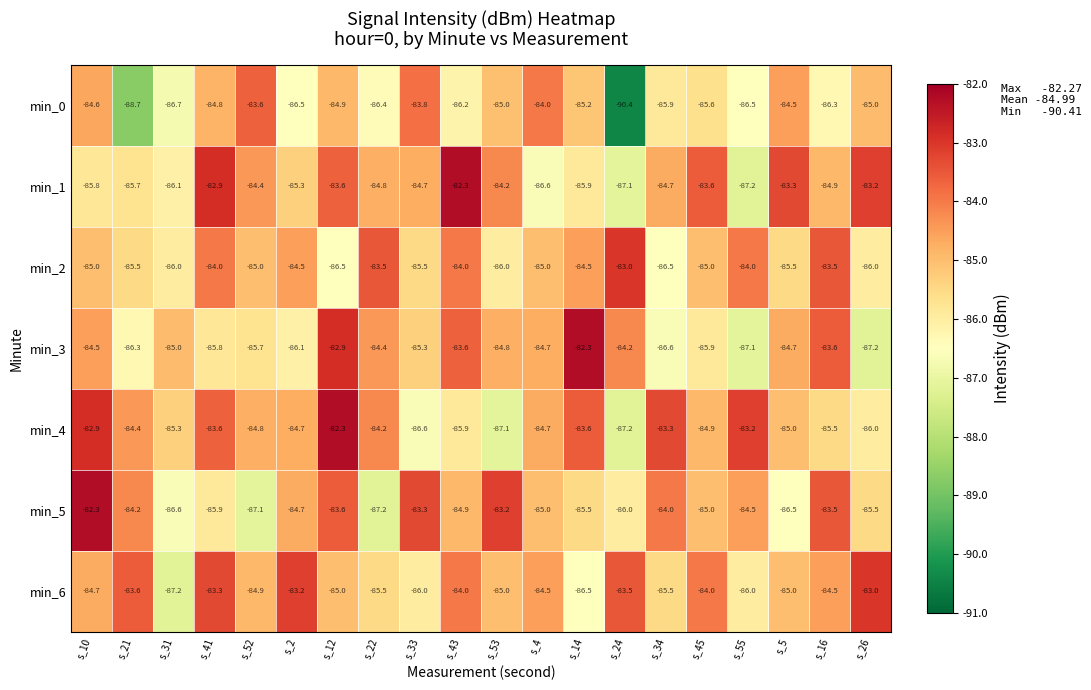

True or false: min_5 has a value of -124.5 at s_34.

False